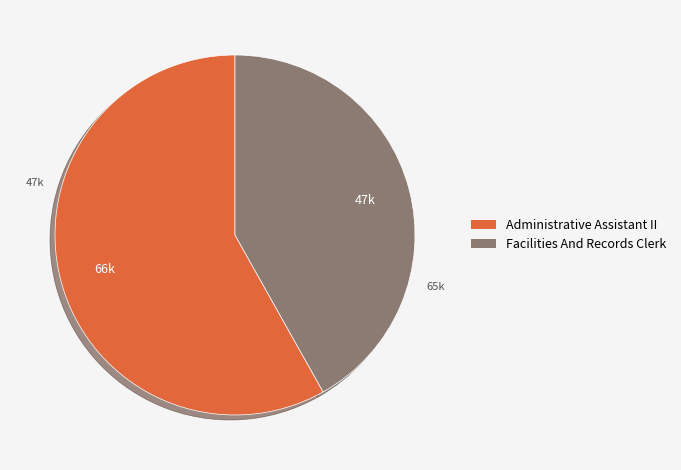

Is Facilities And Records Clerk the majority of the pie?

No